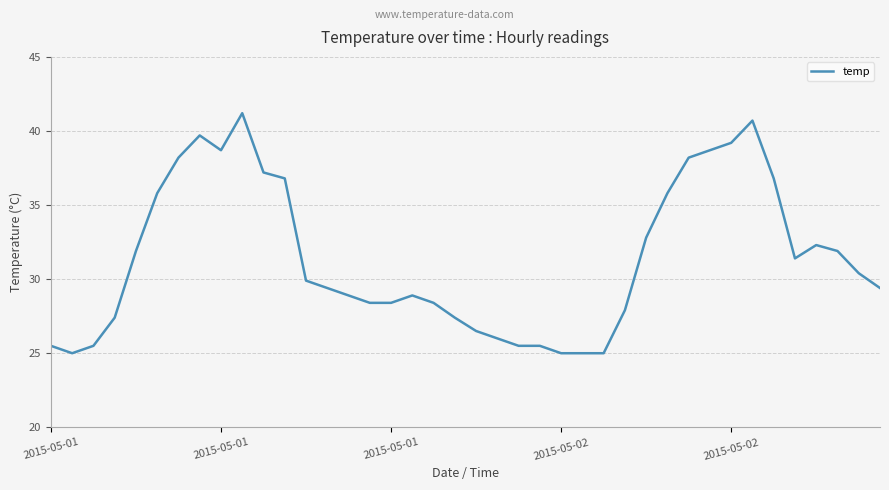

What is the smallest value displayed?

25.0